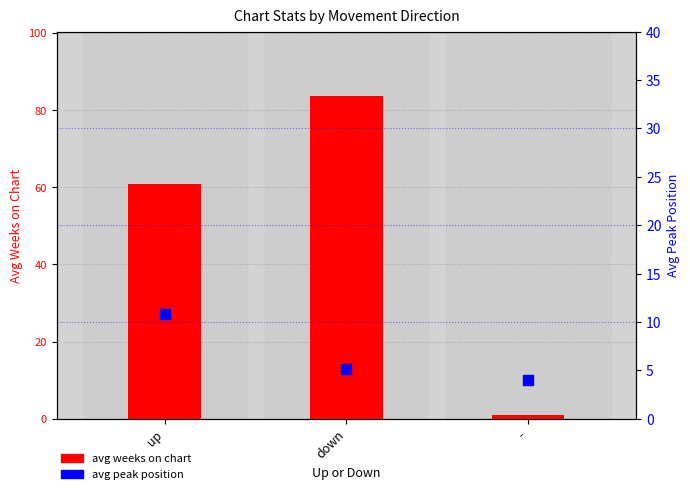

Which series has the largest total across all categories?

avg weeks on chart